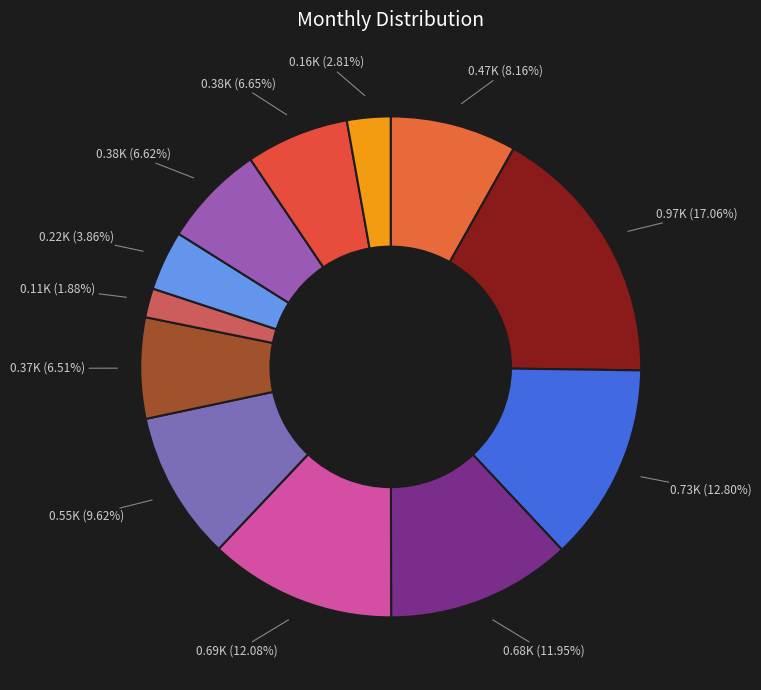

Which category has the biggest portion of the pie?

únor